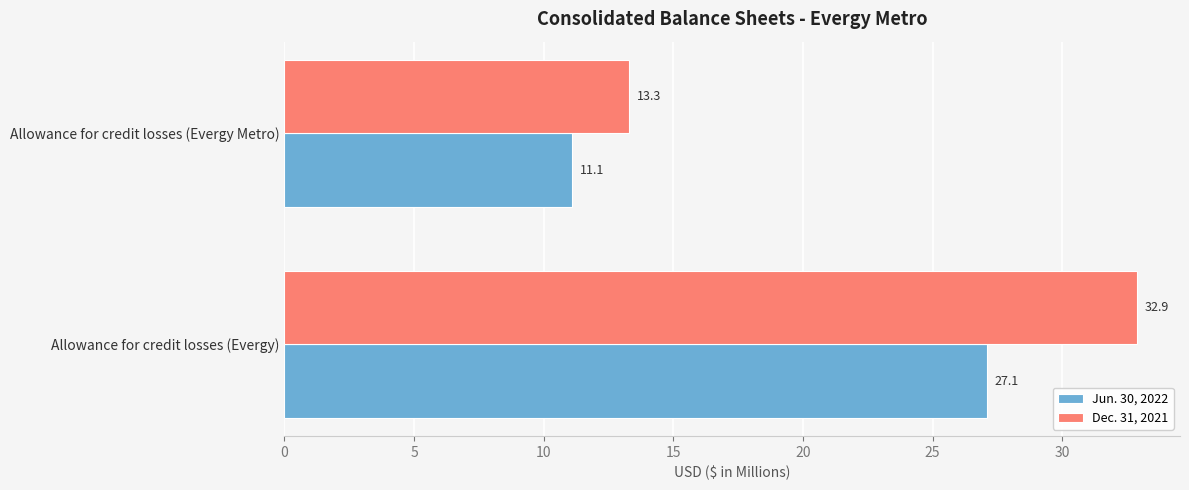

What is the maximum value shown in the chart?

32.9